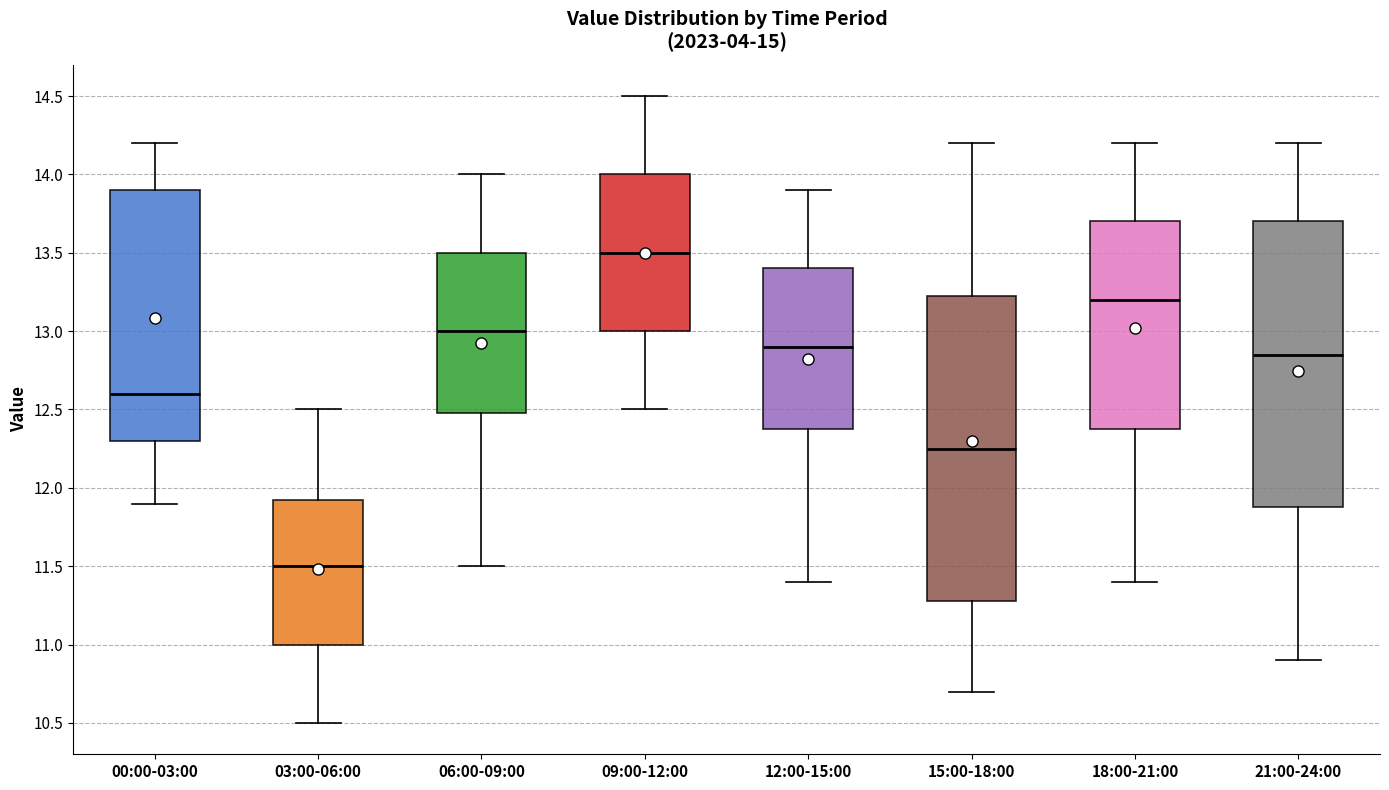

Which box is the tallest, from its lower edge to its upper edge?

15:00-18:00